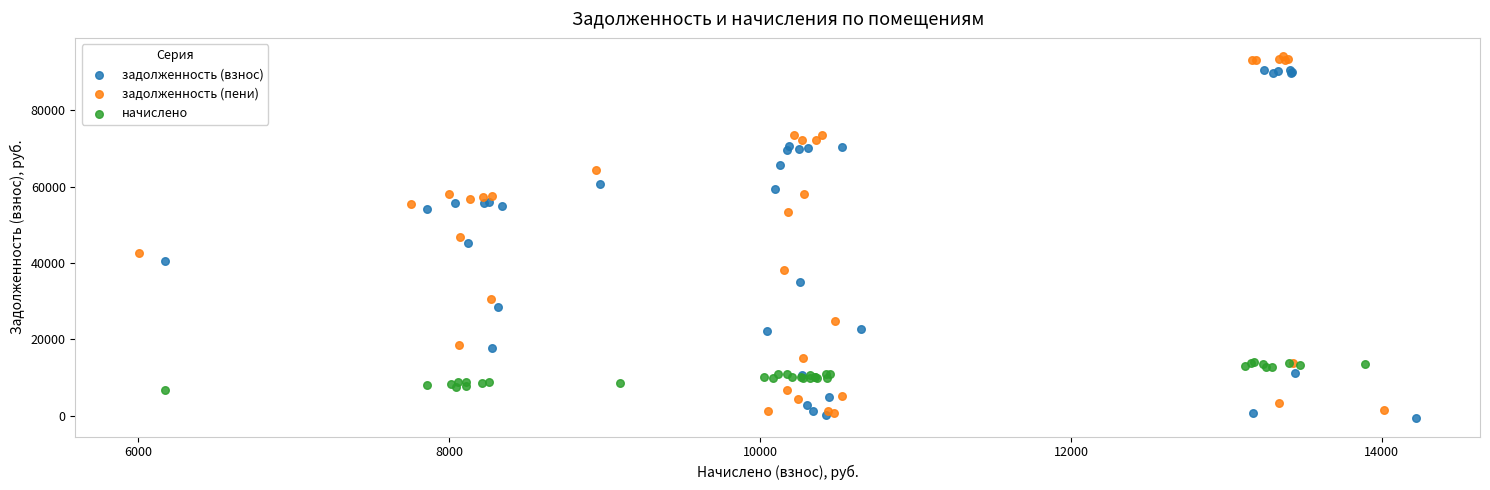

What are all the series names shown in the legend?

задолженность (взнос), задолженность (пени), начислено